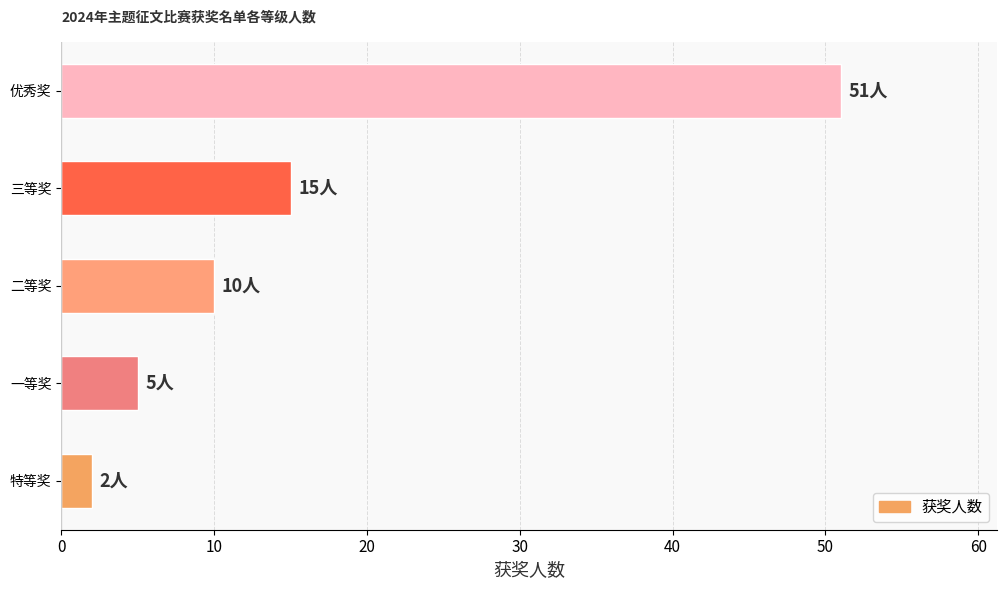

Where is the data nearest to the value 26?

三等奖